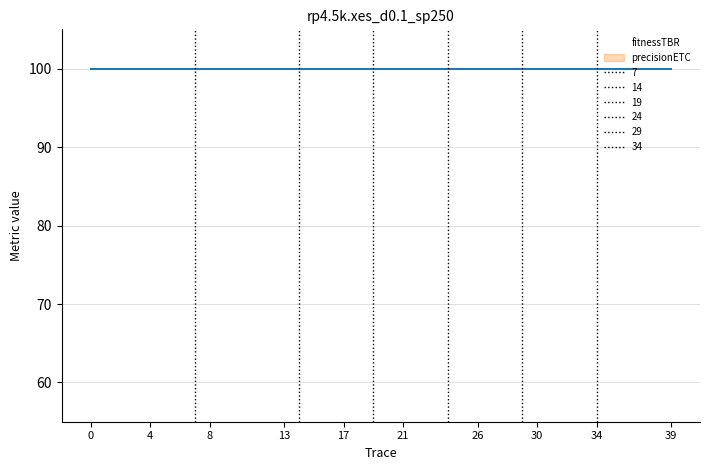

True or false: precisionETC and fitnessTBR cross at least once.

False